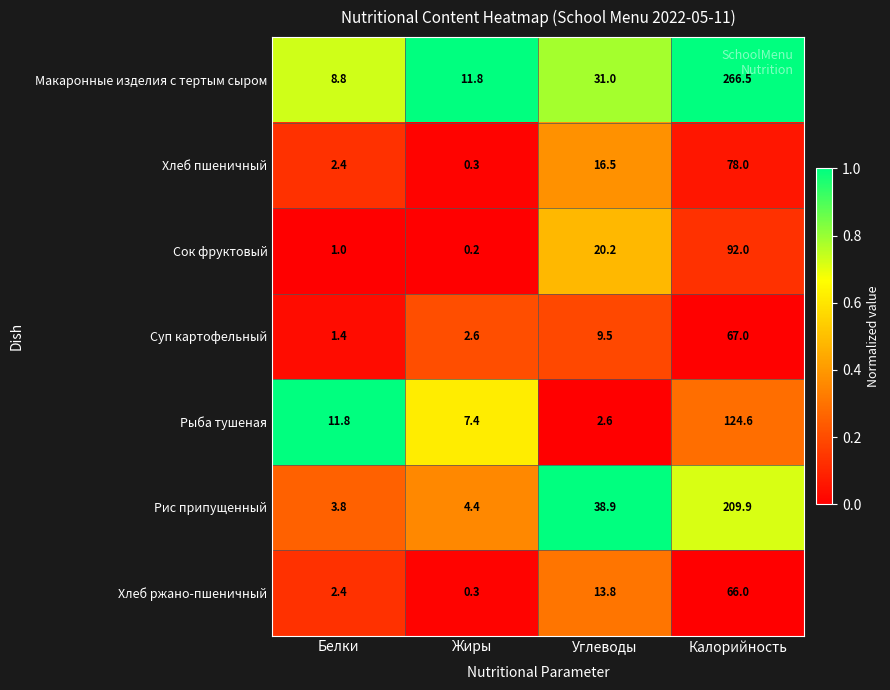

Read the Сок фруктовый value at Белки.

1.0